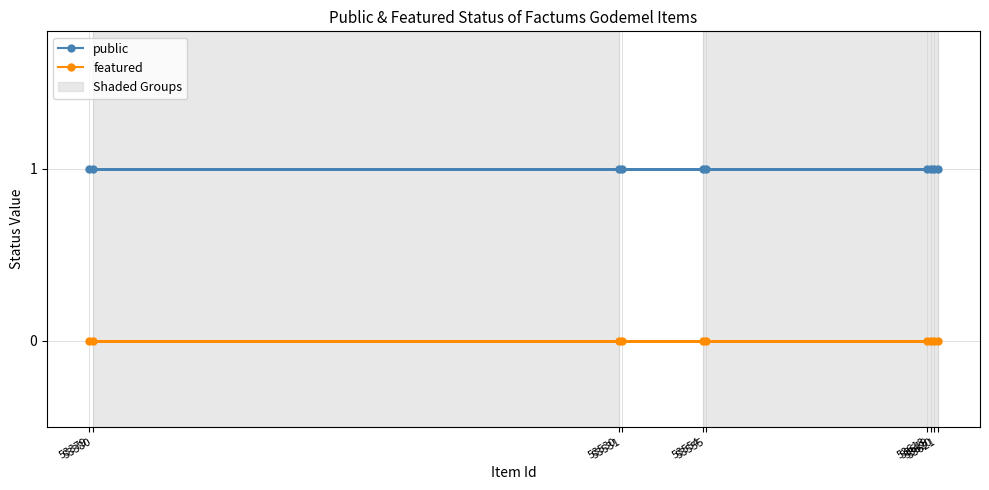

Which series has the widest spread of values?

public